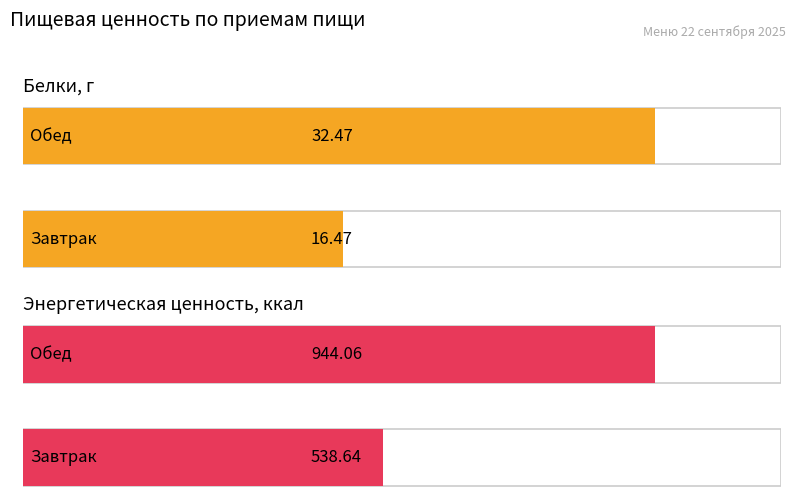

List the series in order of their overall mean, highest first.

Энергетическая ценность, ккал, Белки, г